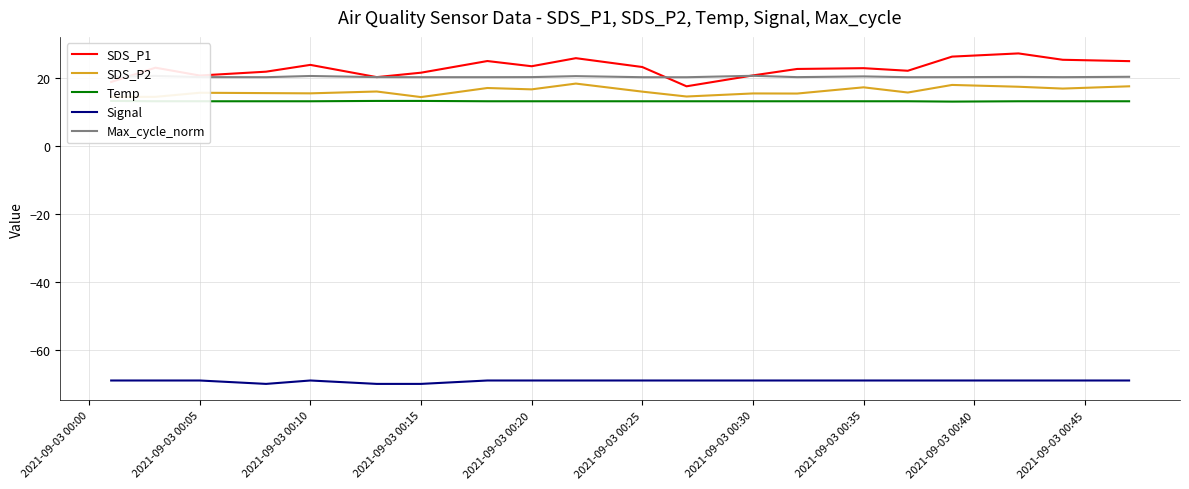

True or false: Signal and Max_cycle_norm intersect in this chart.

False